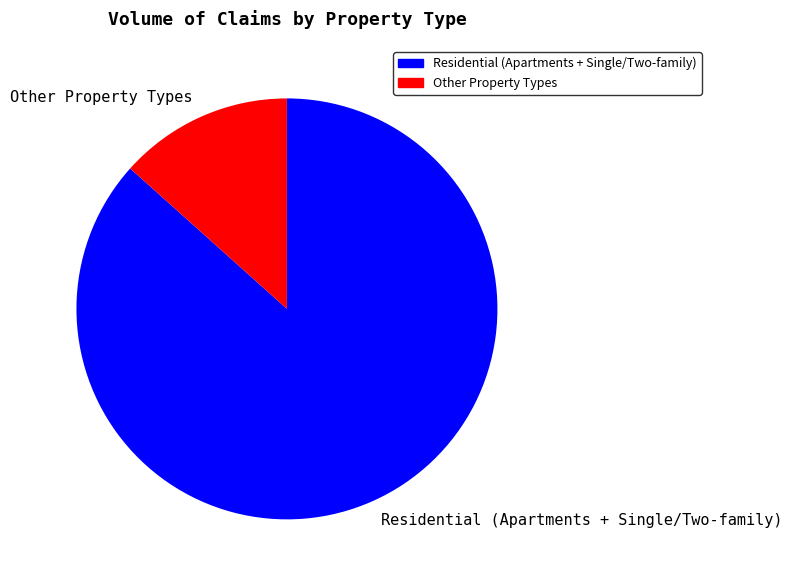

Which slice is the largest?

Residential (Apartments + Single/Two-family)